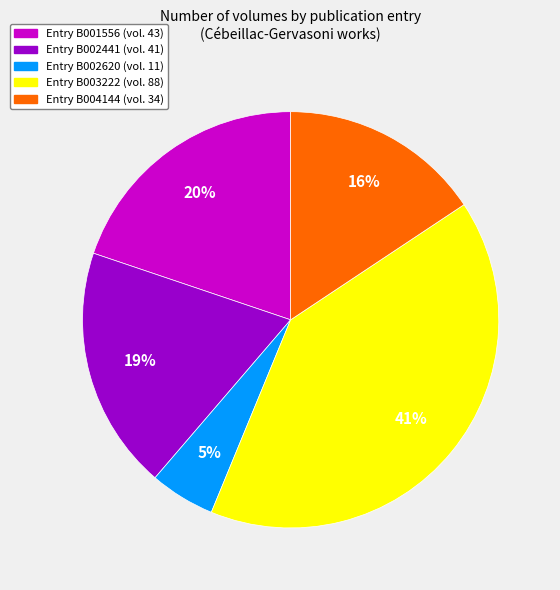

To the nearest percent, what is the average slice percentage?

20%